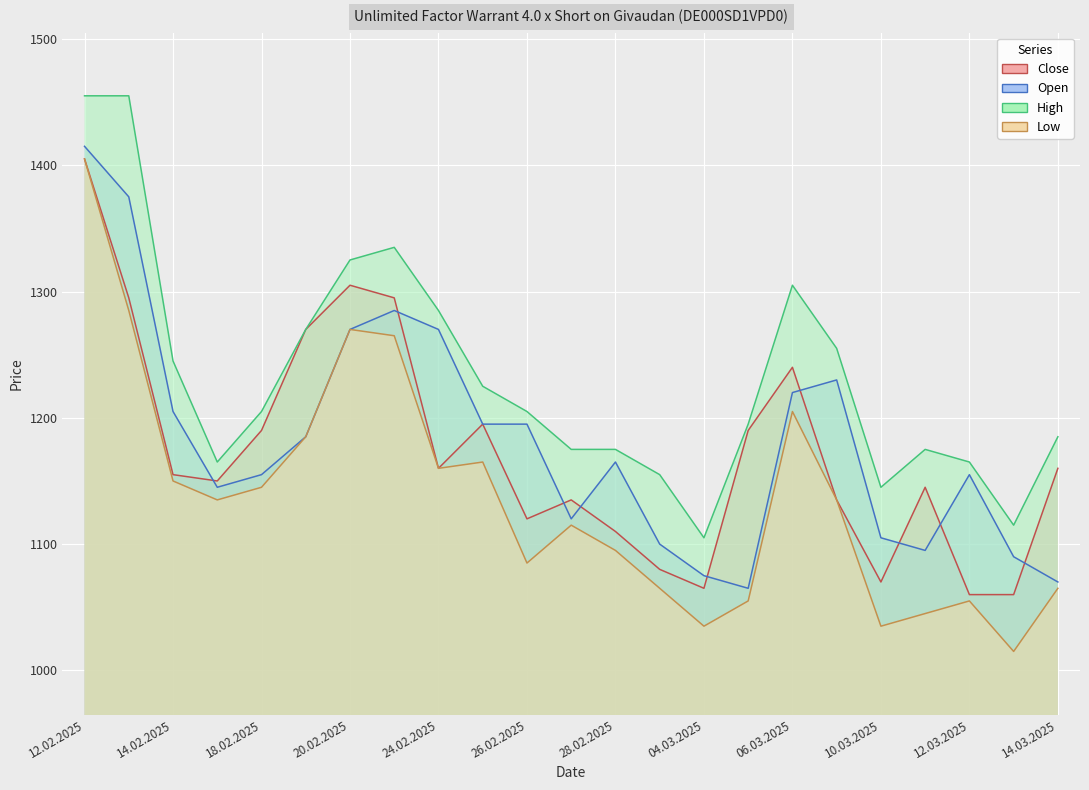

How many data points in Close are above 1155?

11